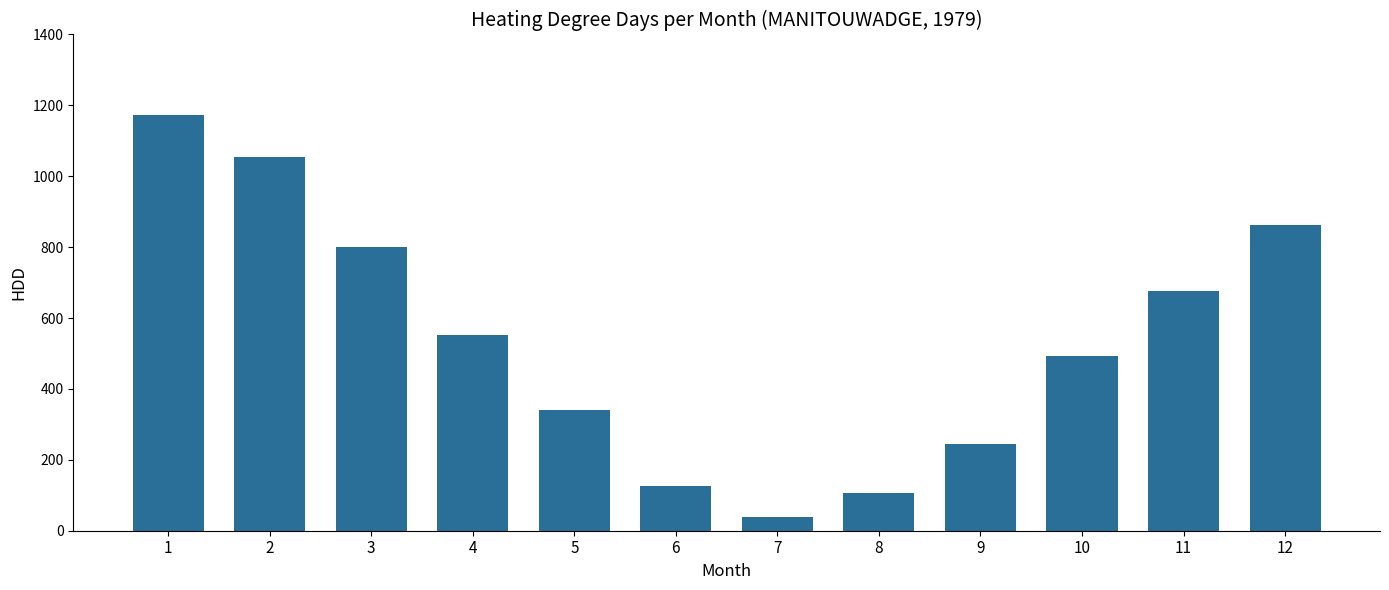

Is it true that the value at 6 is 125.6?

True